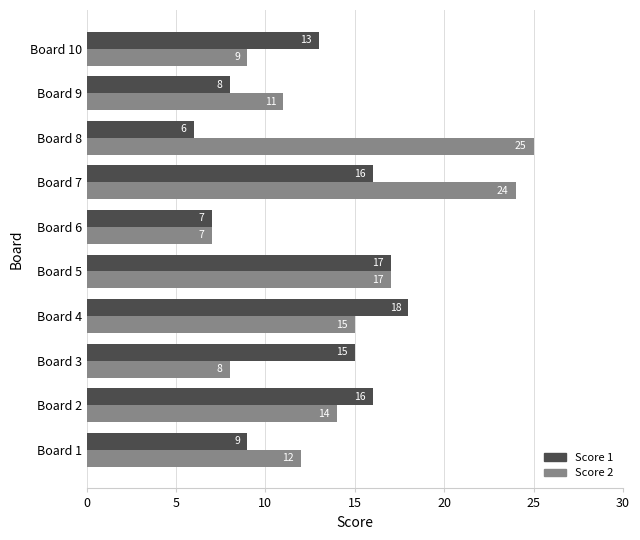

The Score 2 series shows 42 at Board 8. True or false?

False